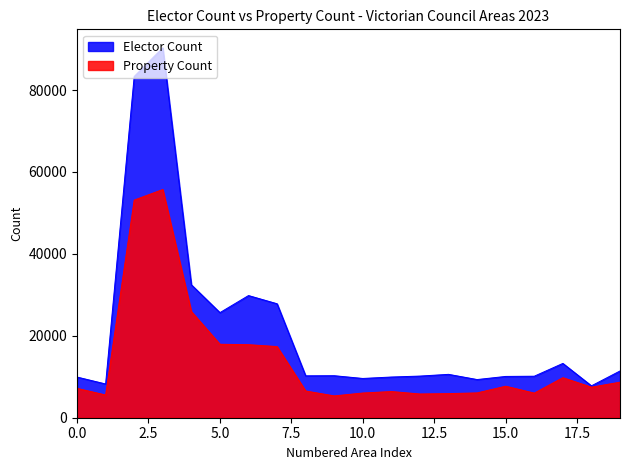

What is the sum of all Property Count values?

282244